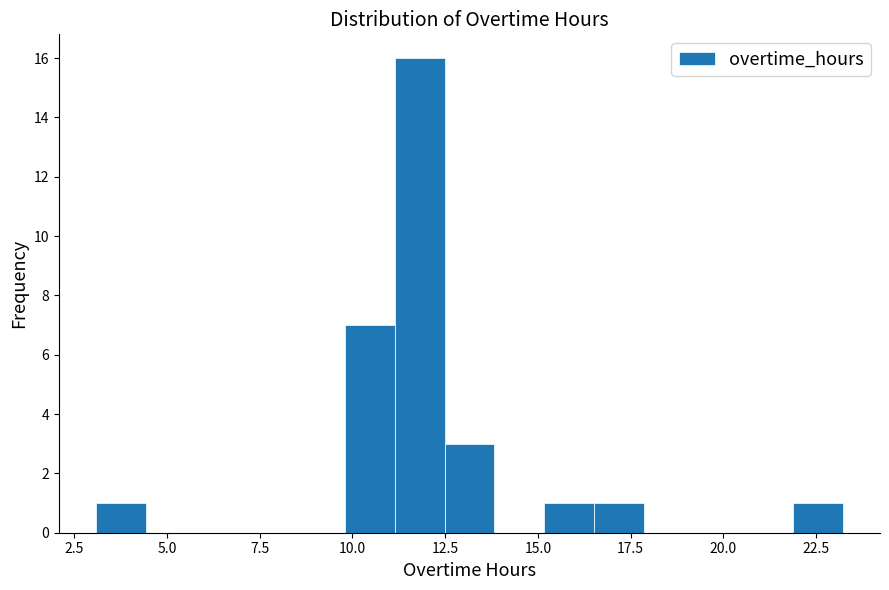

Around what value on the x-axis is the tallest bar? Give the approximate position of its centre, as read against the axis.

12.0